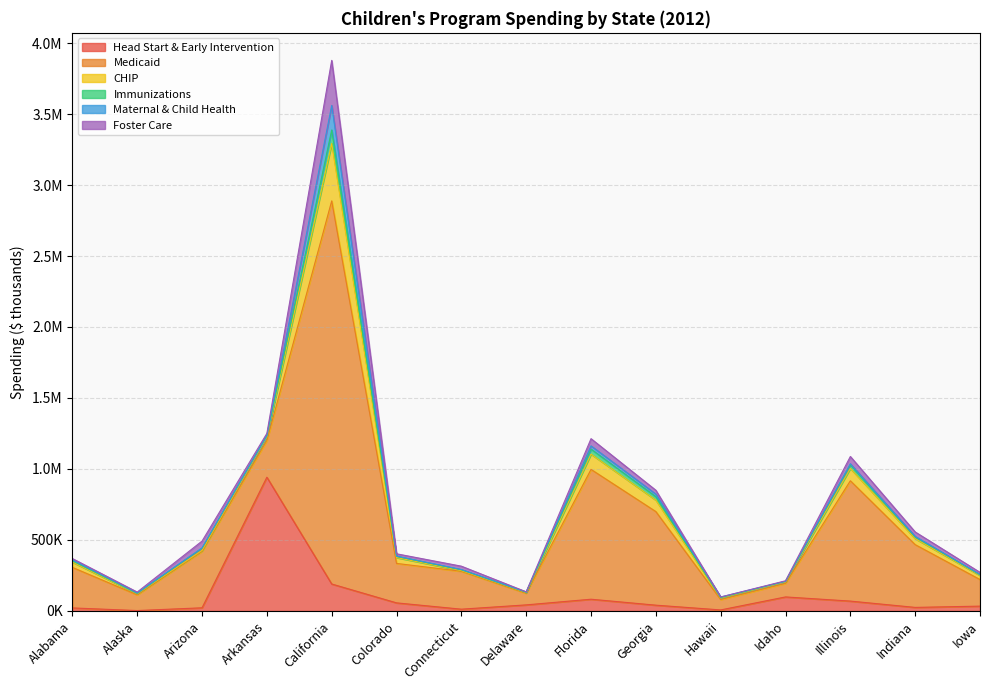

At which category is the sum across all series the highest?

California